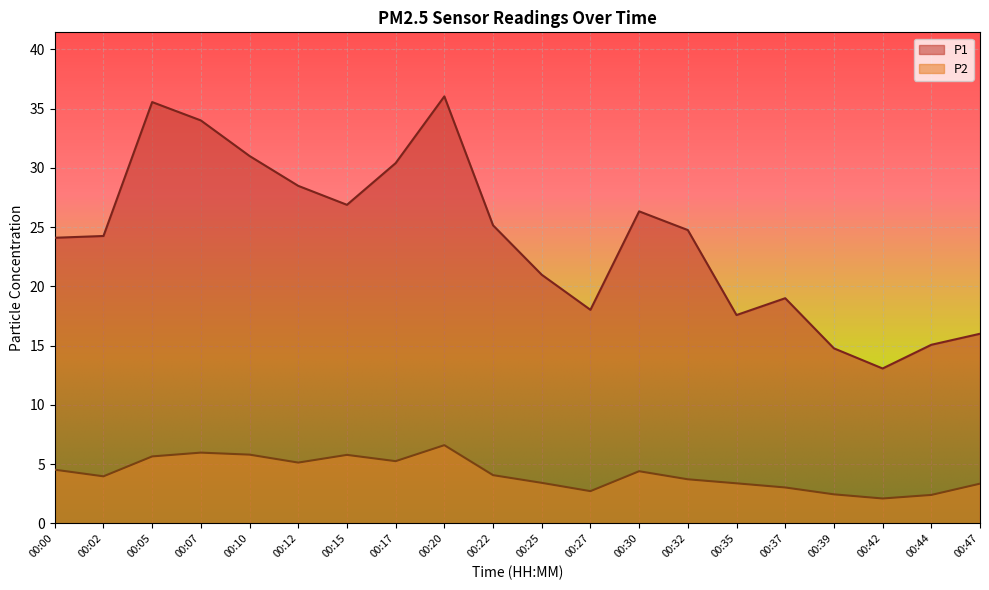

What is the average value of the P2 series?

4.2